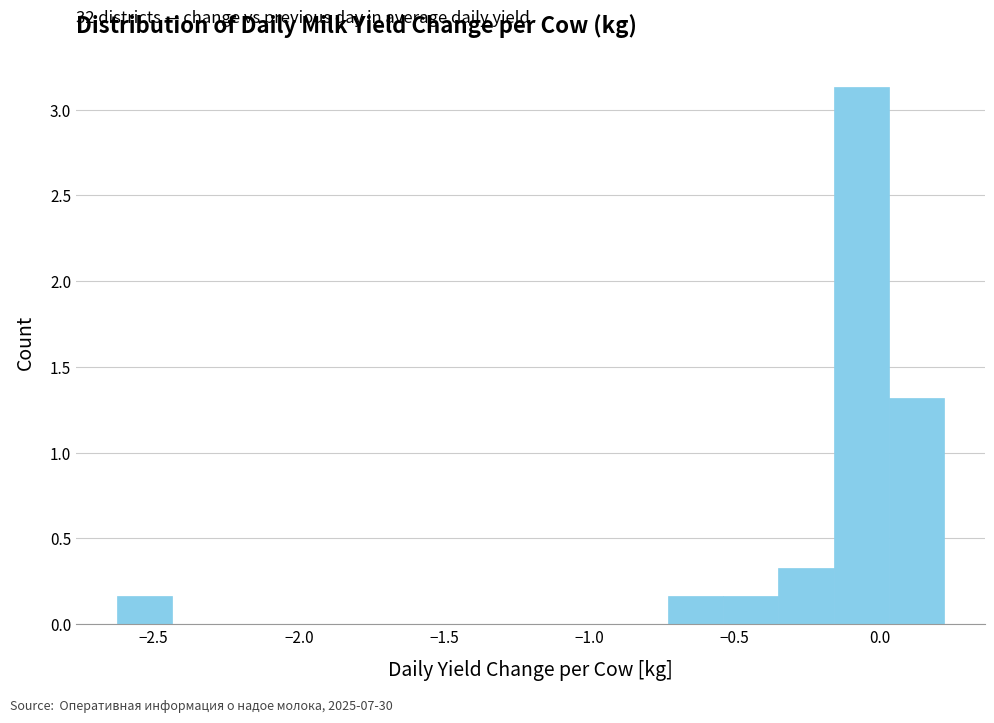

Read against the x-axis, roughly where is the centre of the tallest bar?

-0.05